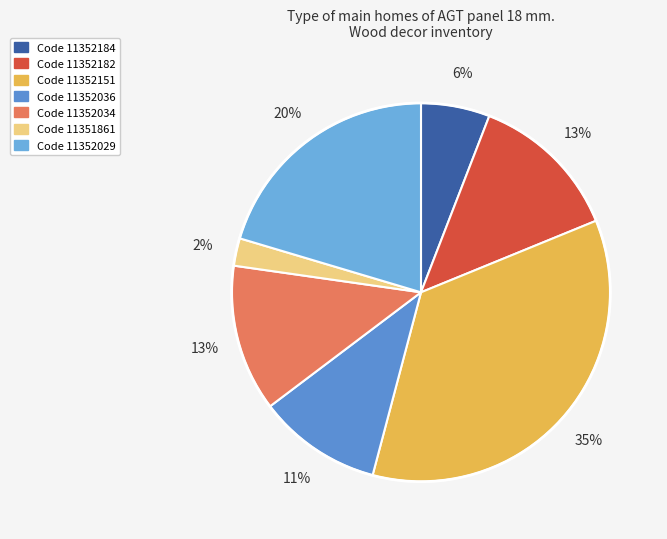

How many slices are in this pie chart?

7